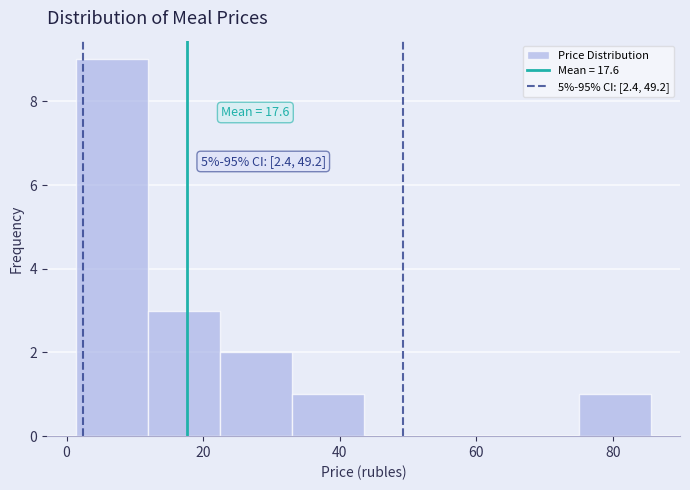

Over which range of the x-axis is the bar tallest?

2 to 12